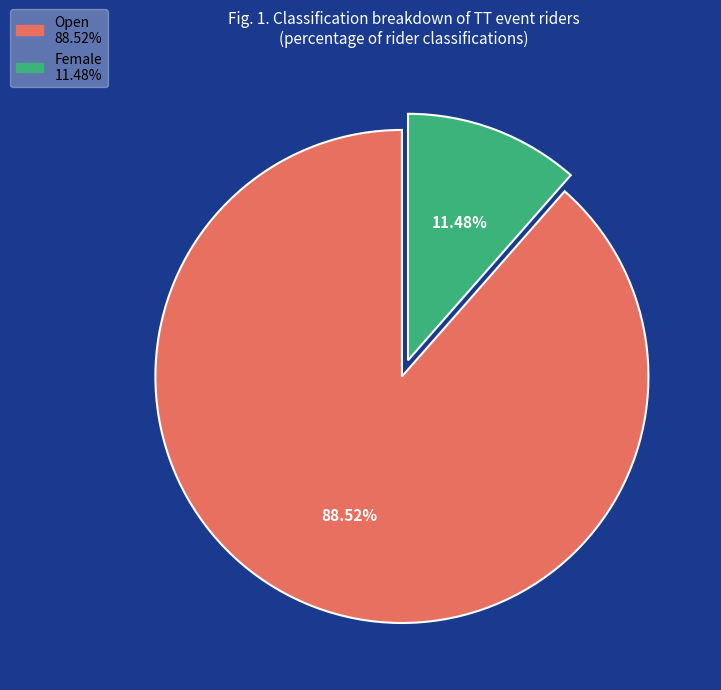

Rank the categories by value from lowest to highest.

Female, Open